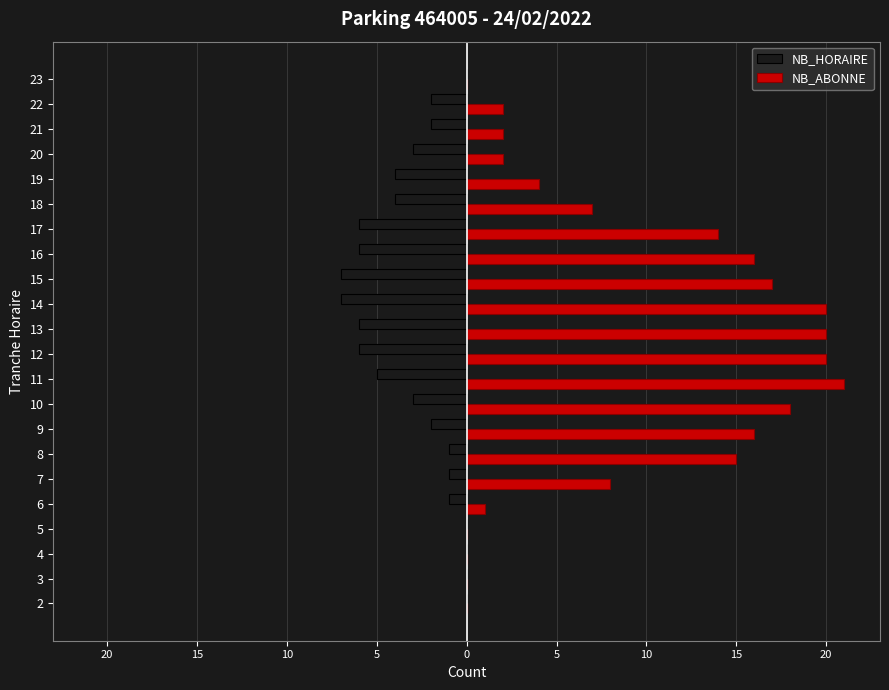

What are all the series names shown in the legend?

NB_HORAIRE, NB_ABONNE